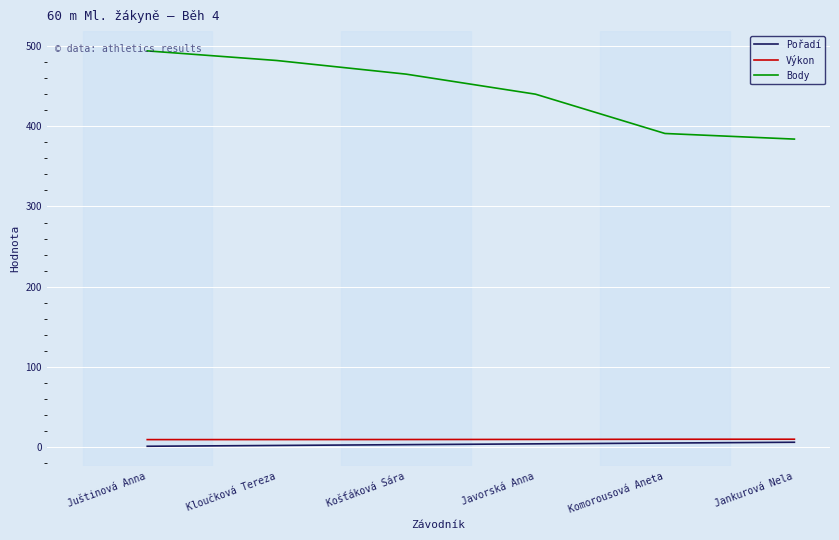

What is the difference between the maximum and minimum values in the Body series?

110.0